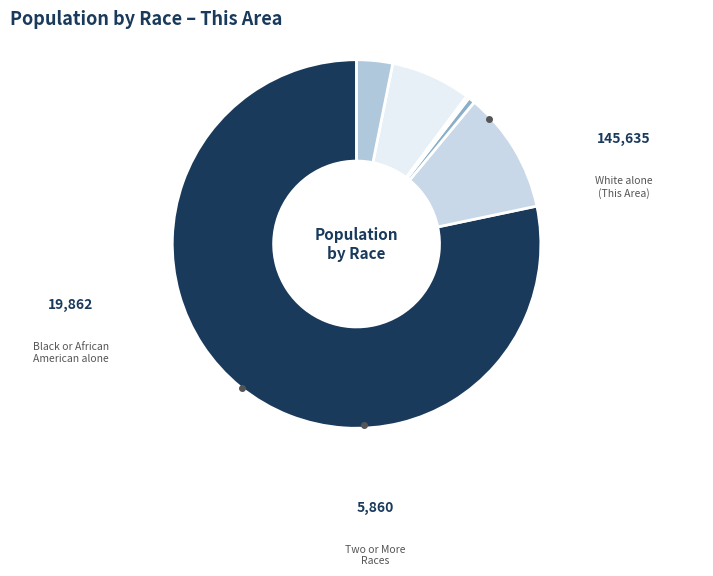

To the nearest percent, what is the difference between the largest and smallest slice percentages?

78%